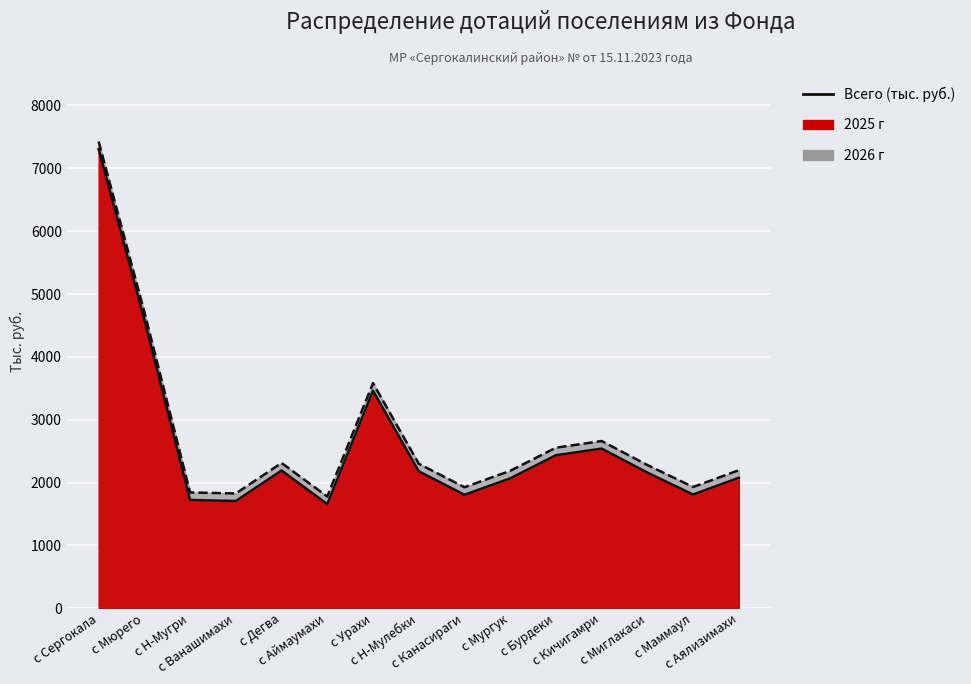

True or false: 2025 г has a value of 10024 at с Сергокала.

False